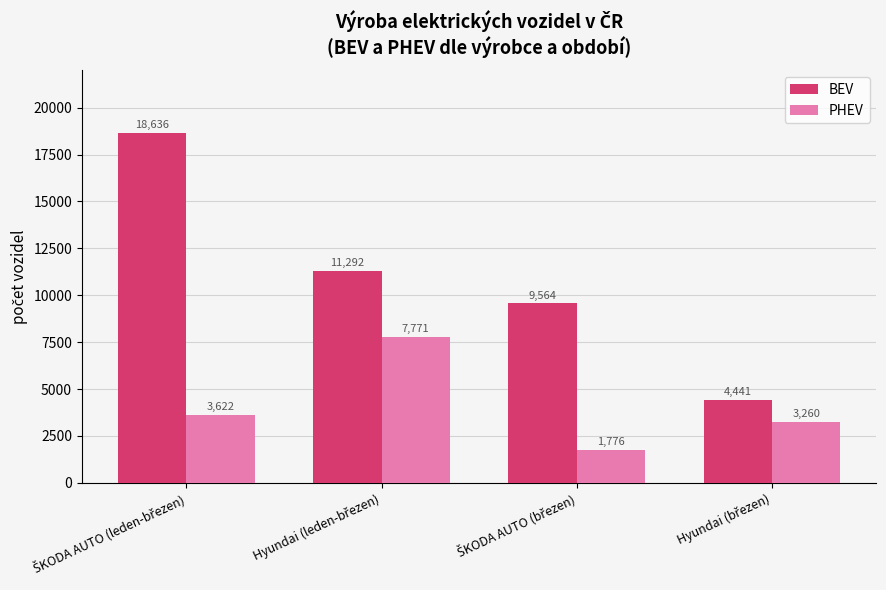

At how many categories does at least one series exceed 15841?

1